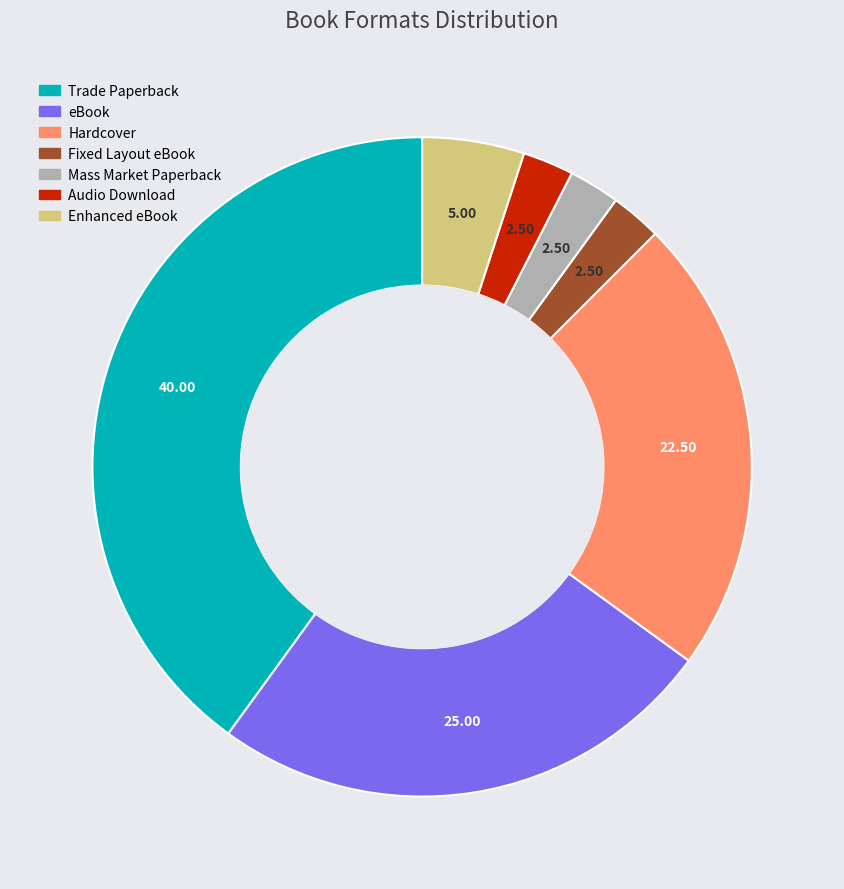

Which category has the biggest portion of the pie?

Trade Paperback